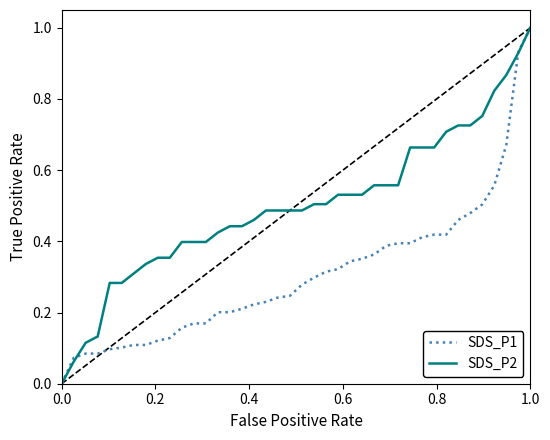

Rank the series by their average value, from highest to lowest.

SDS_P2, SDS_P1